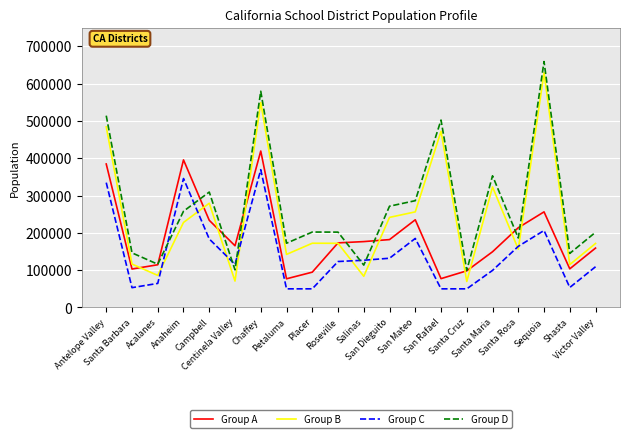

Is this an area chart (filled region under the line)?

No